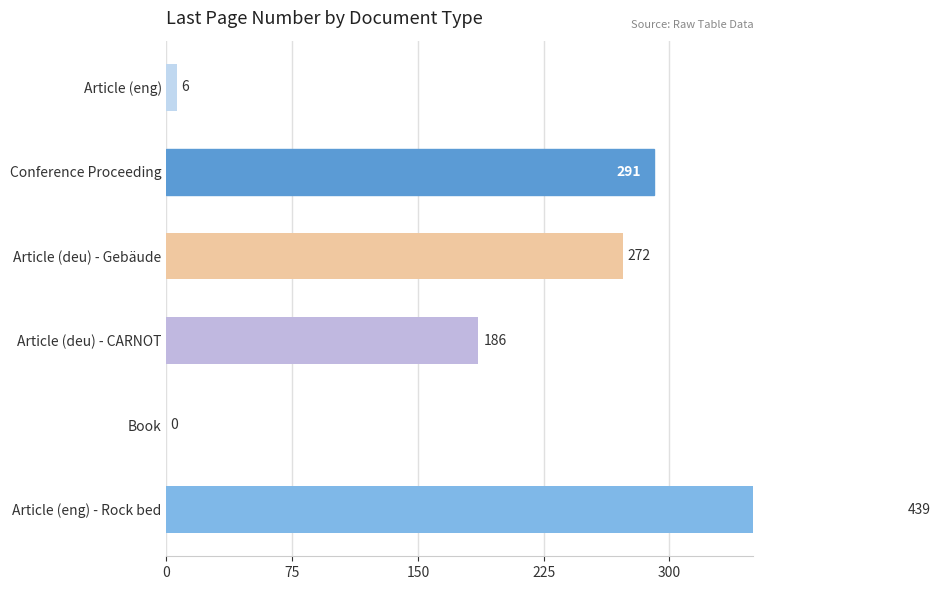

Reading left to right, extract all data points from this chart.

6	291	272	186	0	439